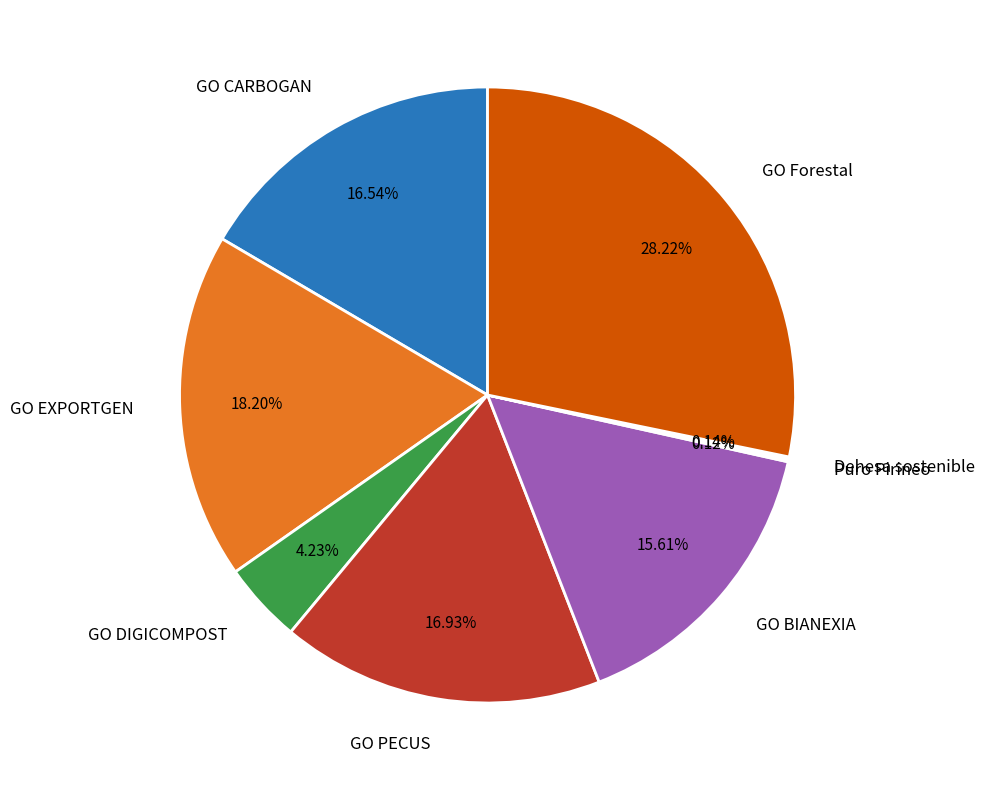

To the nearest percent, what portion does GO DIGICOMPOST represent?

4%